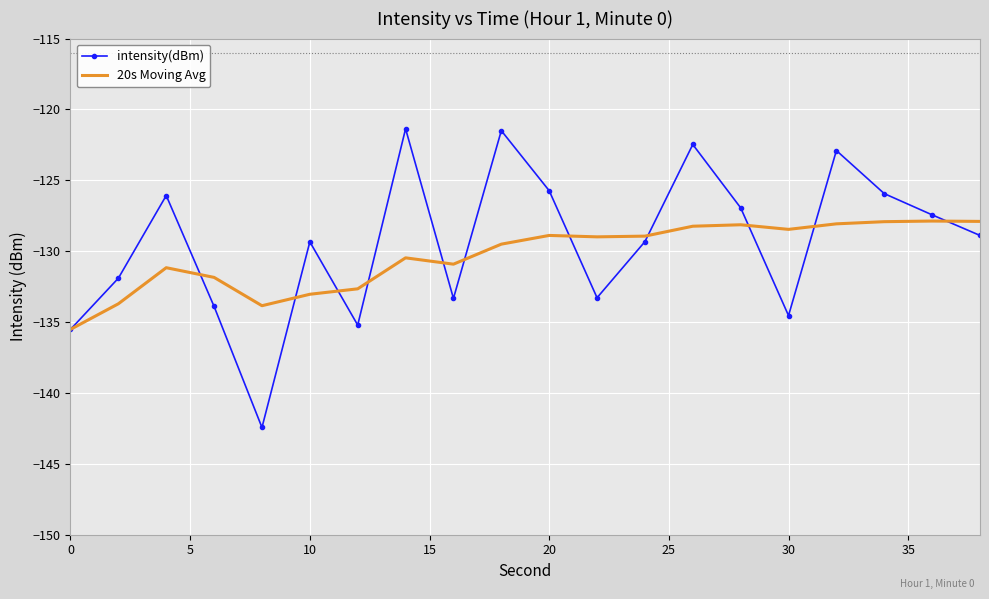

Which series has the largest range (max minus min)?

intensity(dBm)